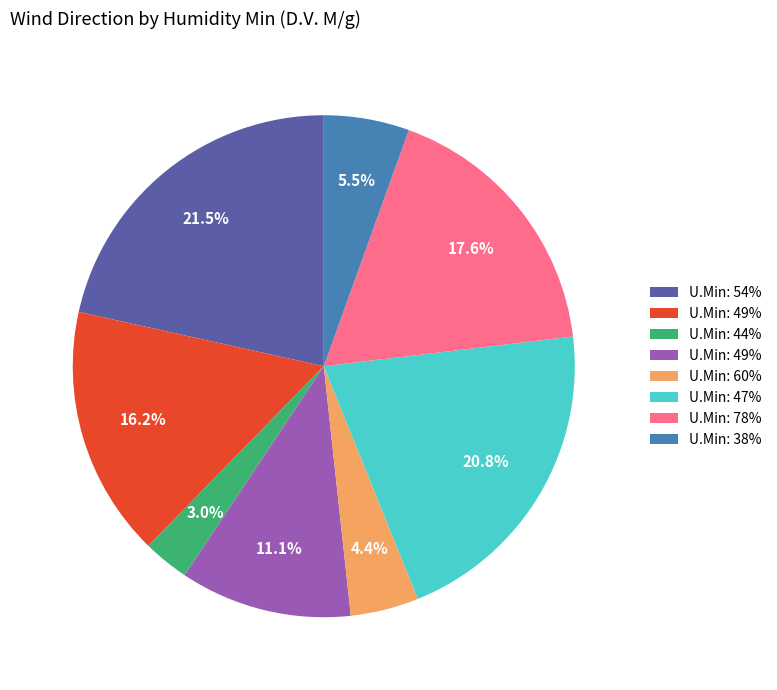

Does any single category account for the majority?

No